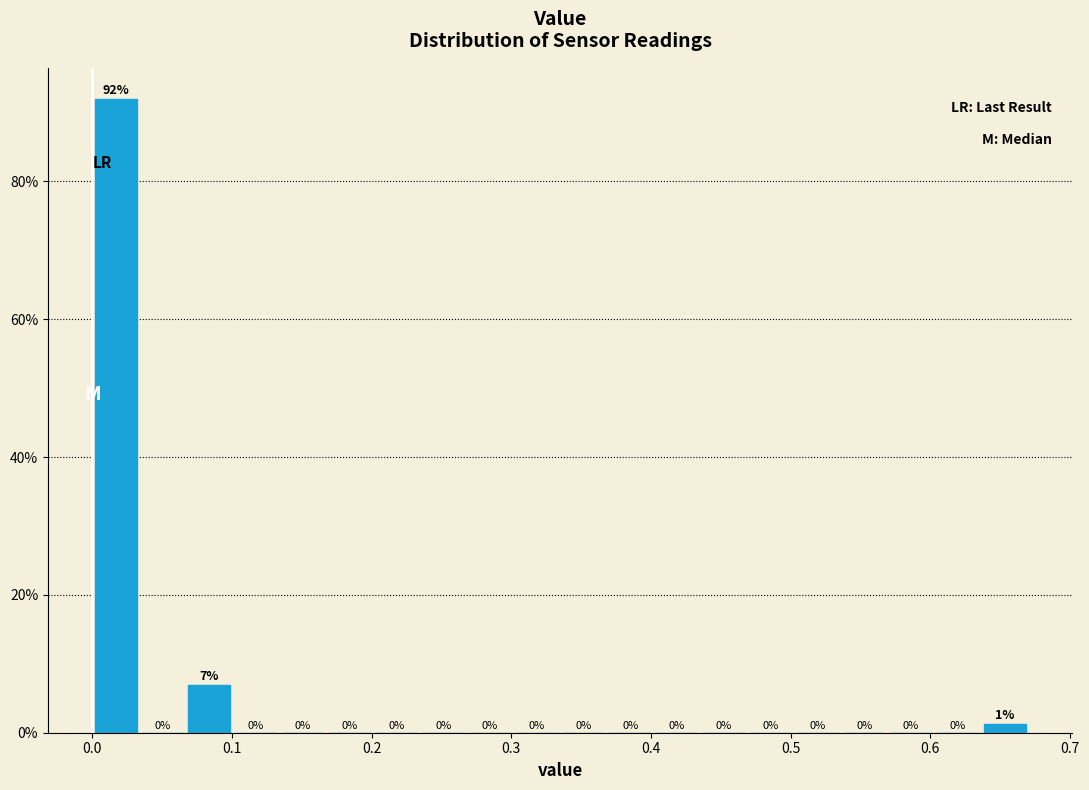

Around what value on the x-axis is the tallest bar? Give the approximate position of its centre, as read against the axis.

0.02